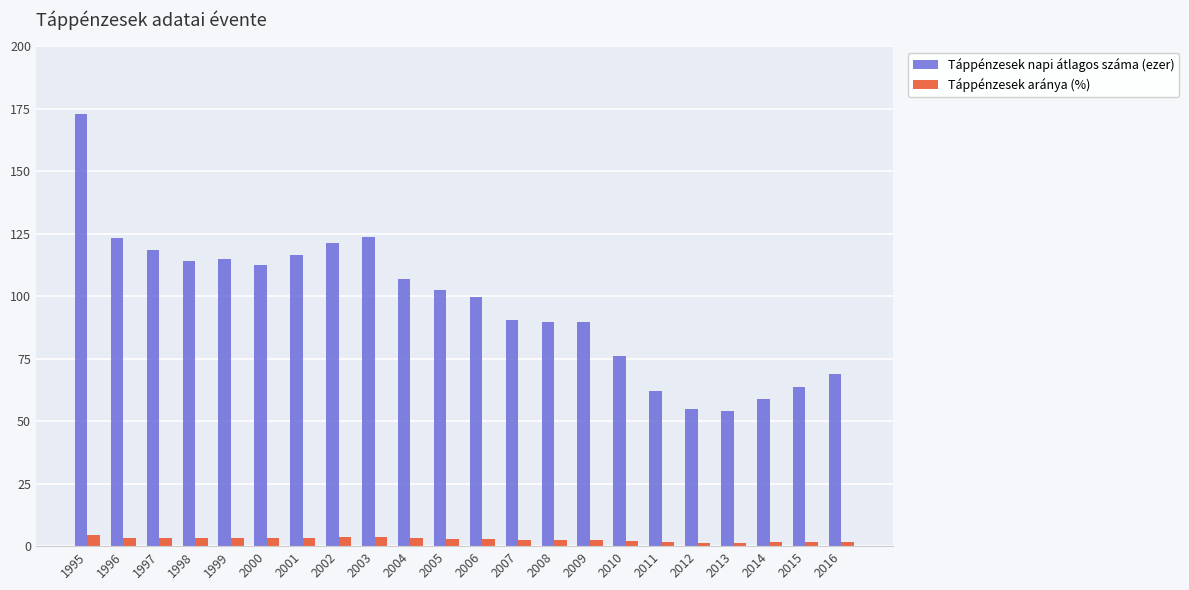

The Táppénzesek aránya (%) series shows 1.7 at 2016. True or false?

True